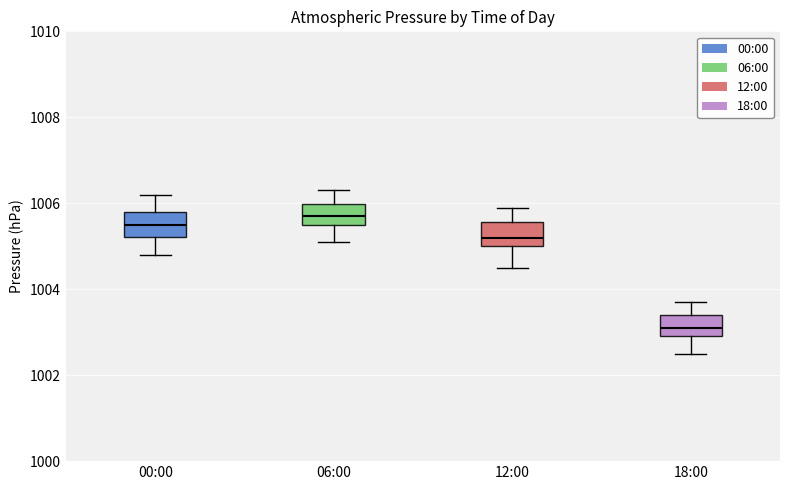

Reading left to right, read every box against the y-axis: the position of its median line, the range the box covers, and the ends of its whiskers. The values are not printed on the chart, so give them approximately, as read against the axis.

00:00: median 1005.6, box 1005.2 to 1005.8, whiskers 1004.8 to 1006.2
06:00: median 1005.8, box 1005.6 to 1006.0, whiskers 1005.2 to 1006.4
12:00: median 1005.2, box 1005.0 to 1005.6, whiskers 1004.6 to 1006.0
18:00: median 1003.2, box 1003.0 to 1003.4, whiskers 1002.6 to 1003.8